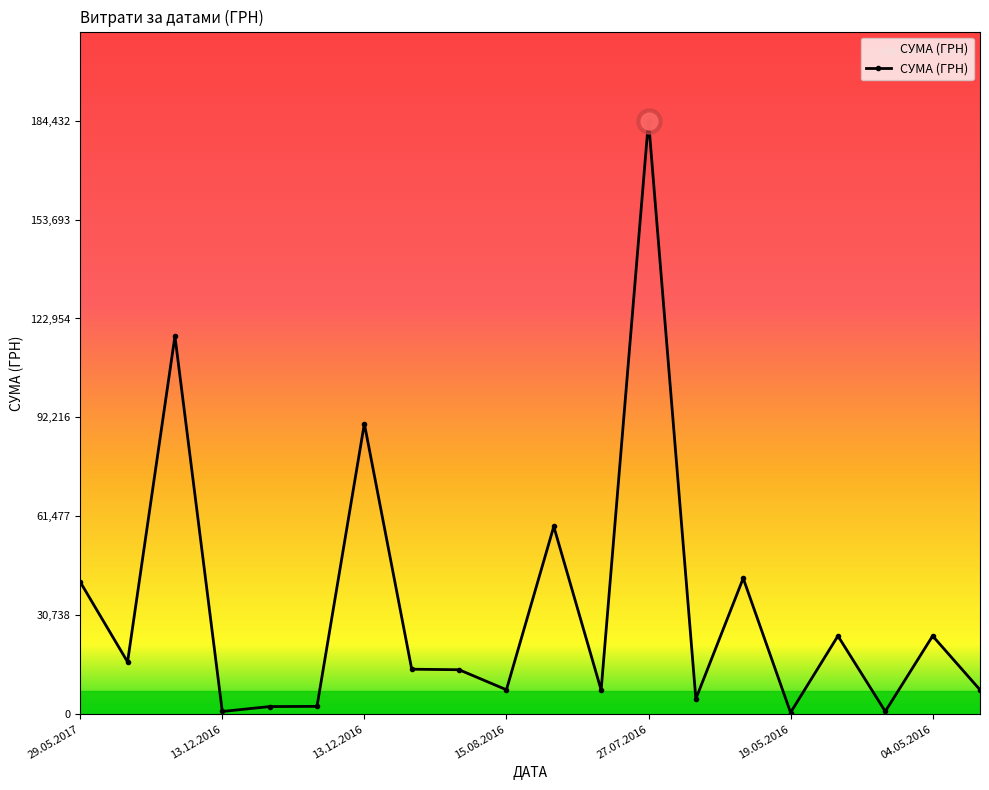

What is the difference between the second highest and minimum values?

116930.7